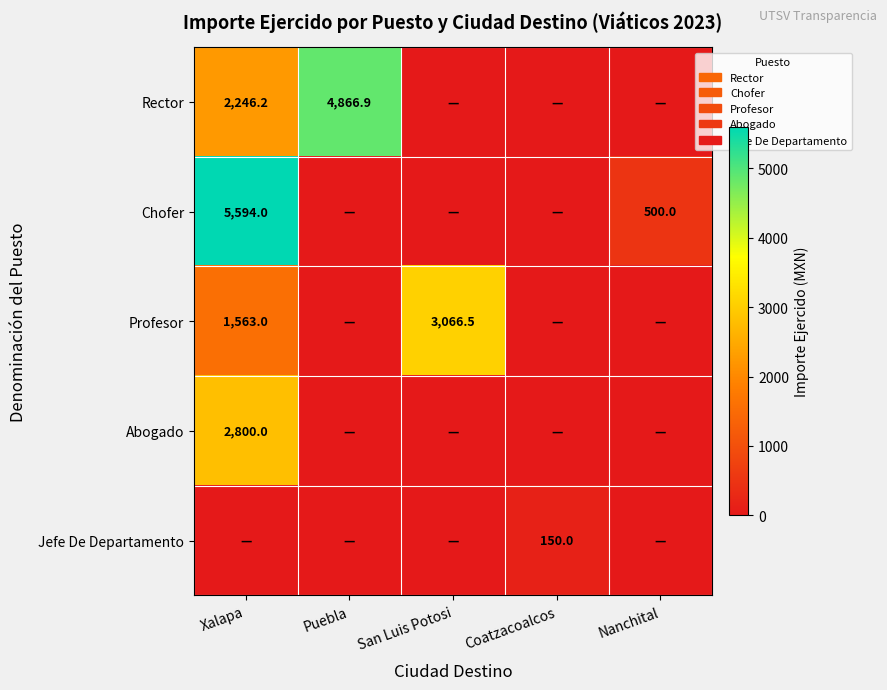

The value of Profesor at Xalapa is 2754.6. True or false?

False